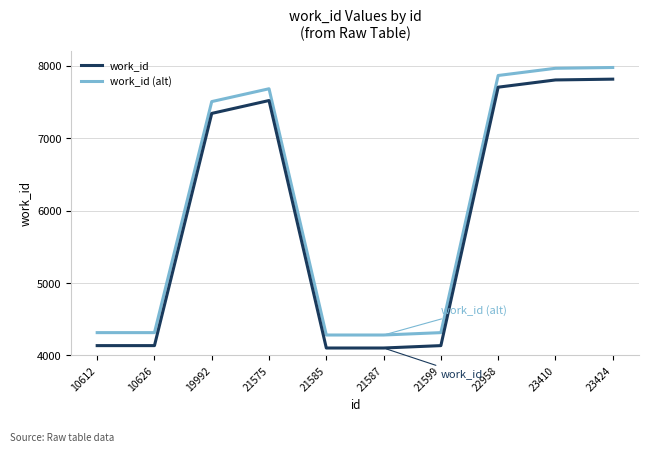

Rank the series by their average value, from lowest to highest.

work_id, work_id (alt)